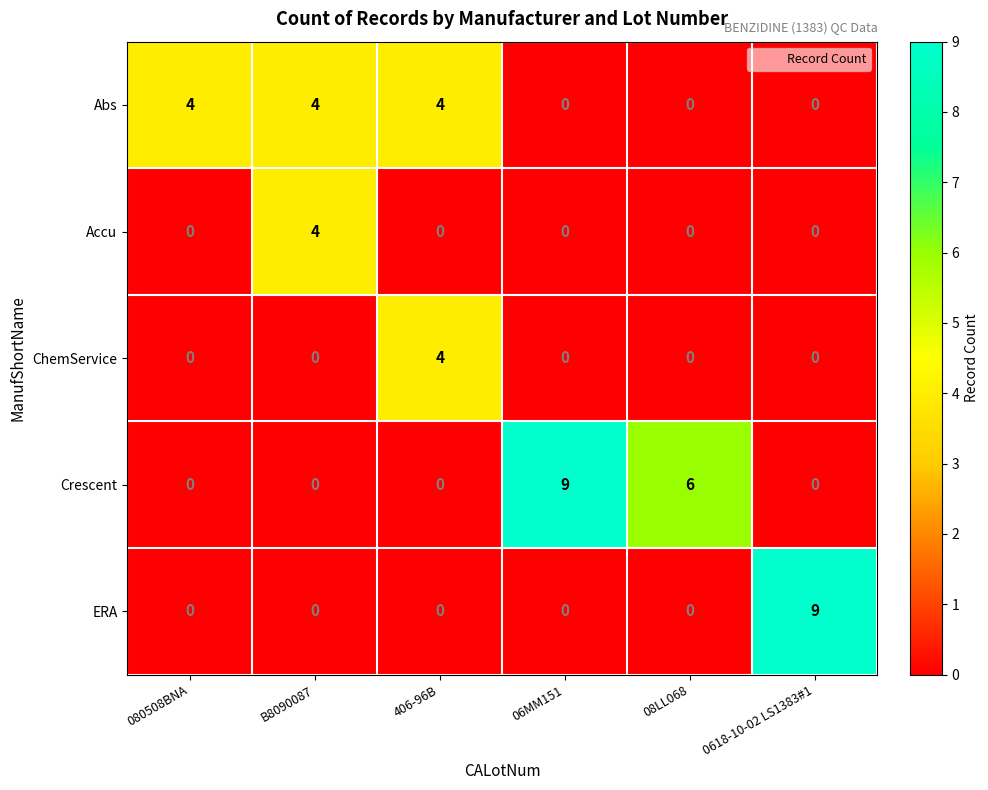

Between 406-96B and 08LL068, which series saw the biggest shift?

Crescent